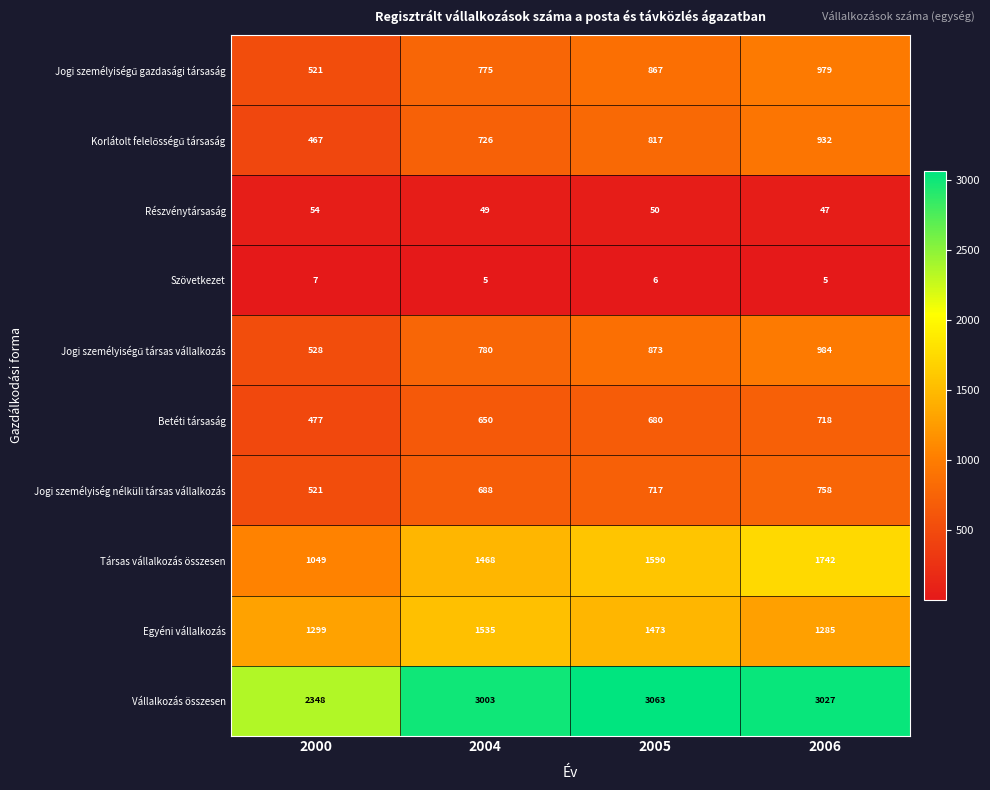

What is the maximum value shown in the chart?

3063